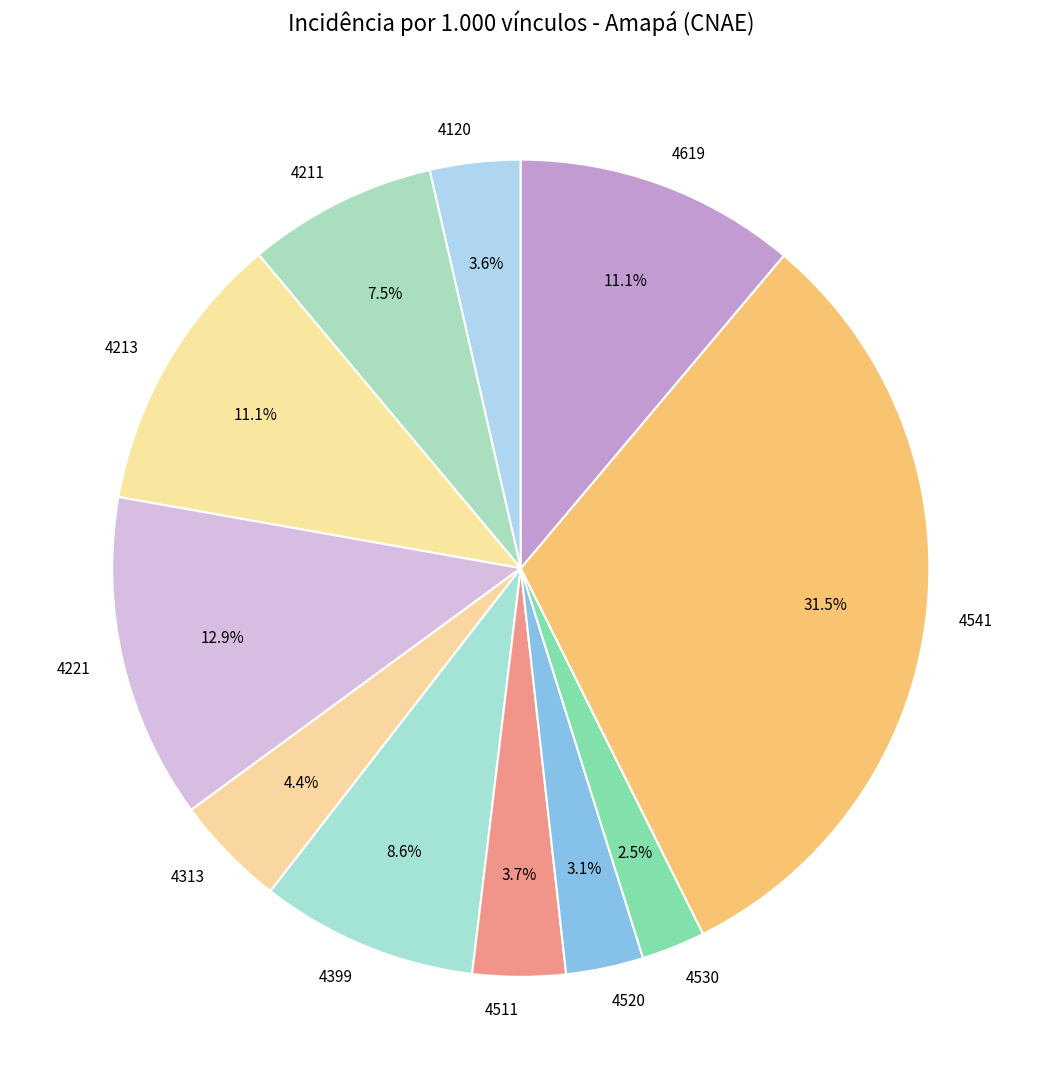

Is it true that 4120 is 4% of the pie?

True